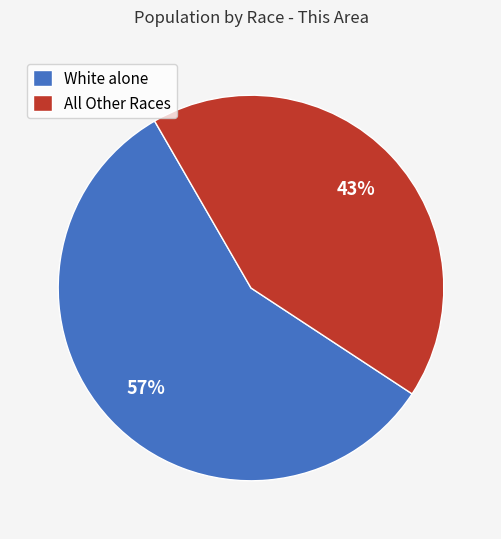

To the nearest percent, what portion does White alone represent?

57%